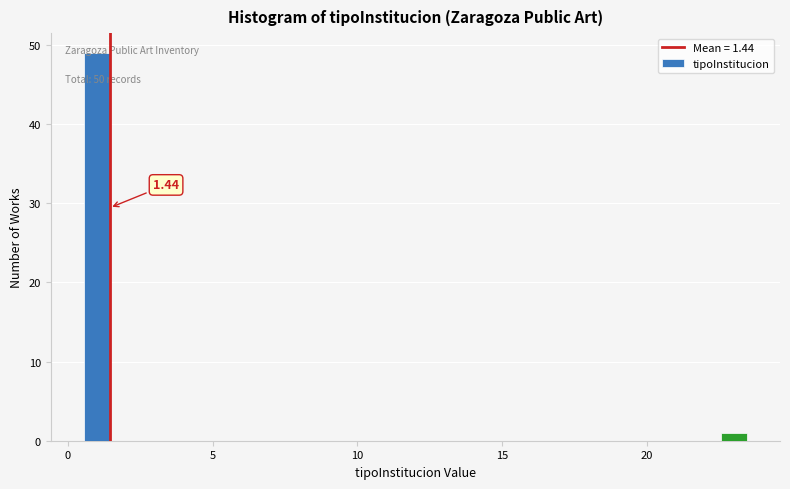

Around what value on the x-axis is the tallest bar? Give the approximate position of its centre, as read against the axis.

1.0